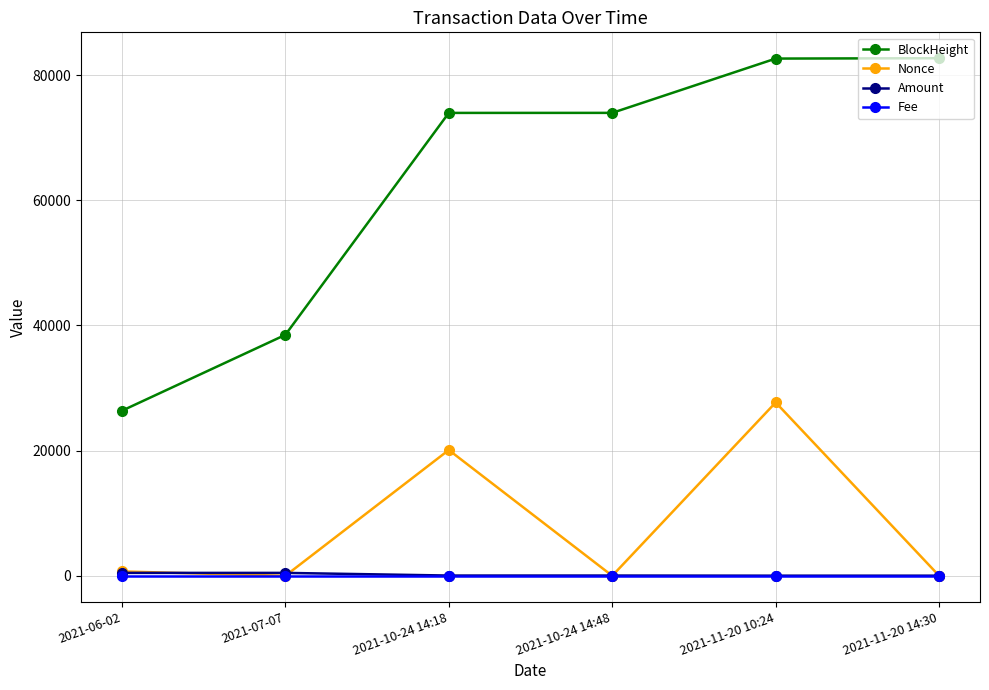

Read the Amount value at 2021-11-20 10:24.

22.5